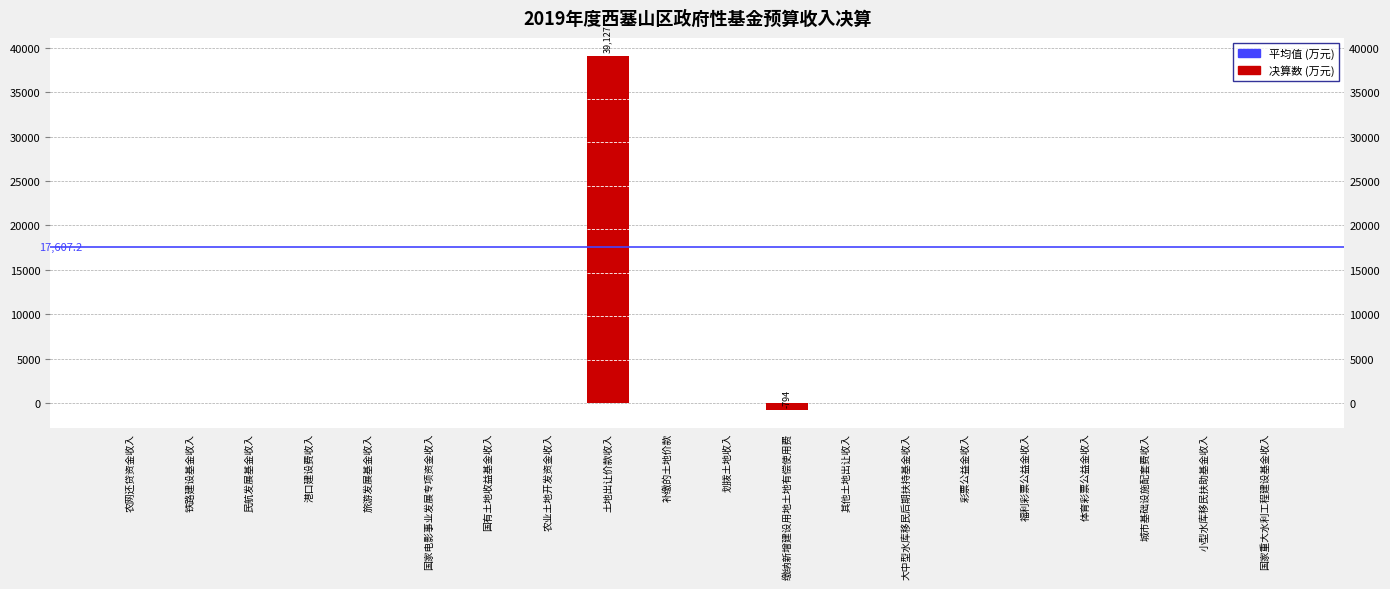

Are the bars grouped side by side (vs. stacked)?

No